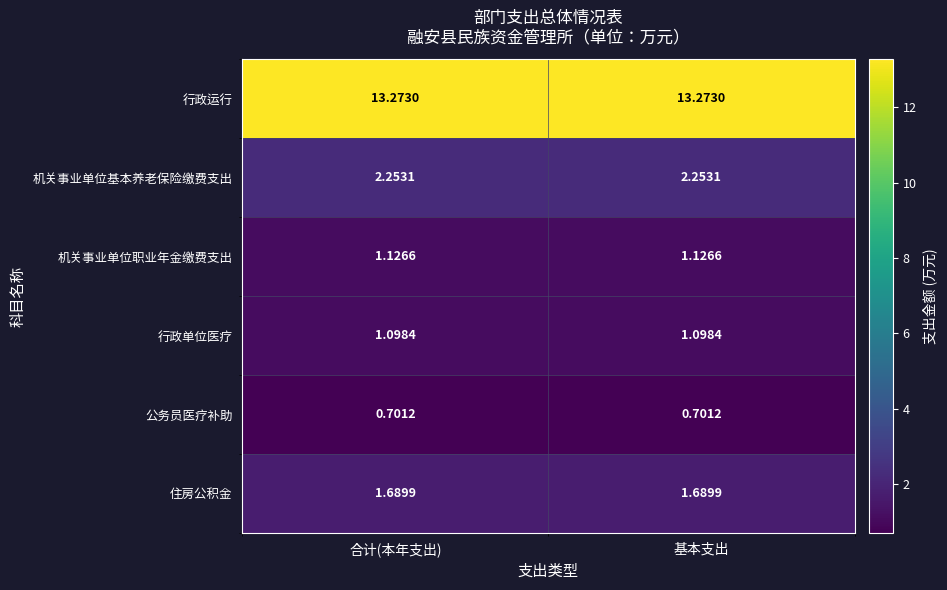

Which series has the largest total across all categories?

行政运行